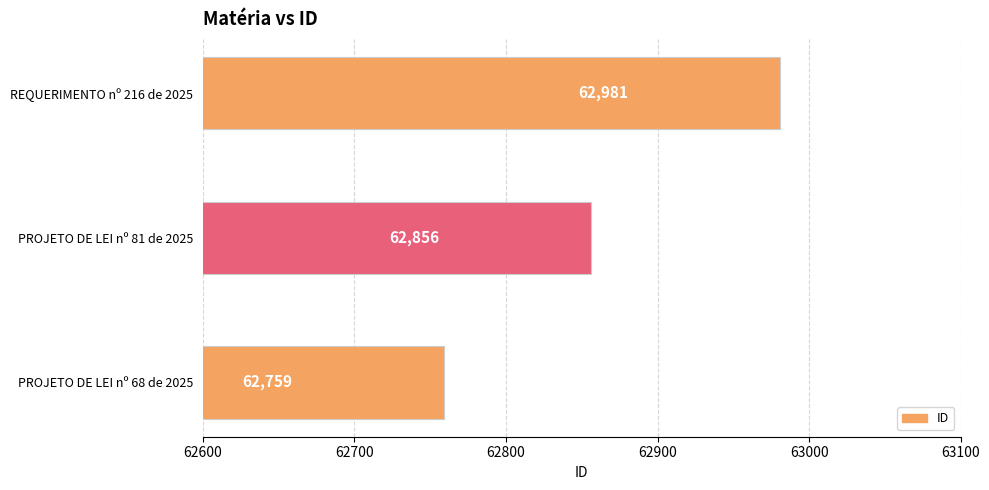

How many values are below 62856?

1